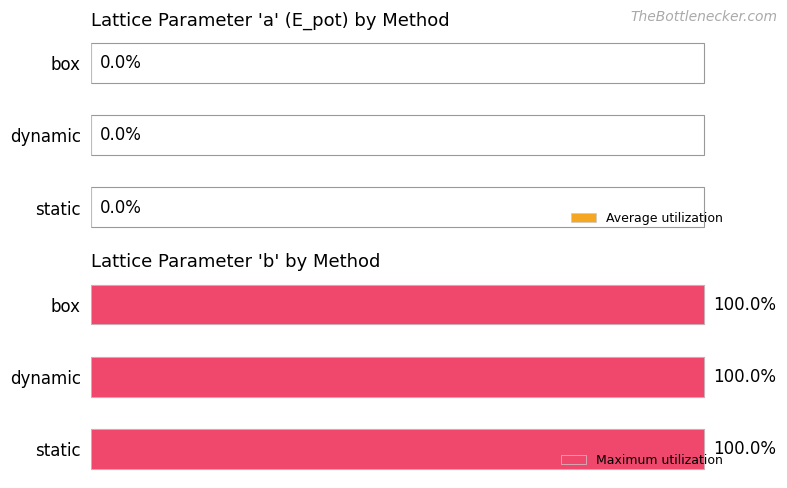

At which label is Maximum utilization closest to 99?

dynamic